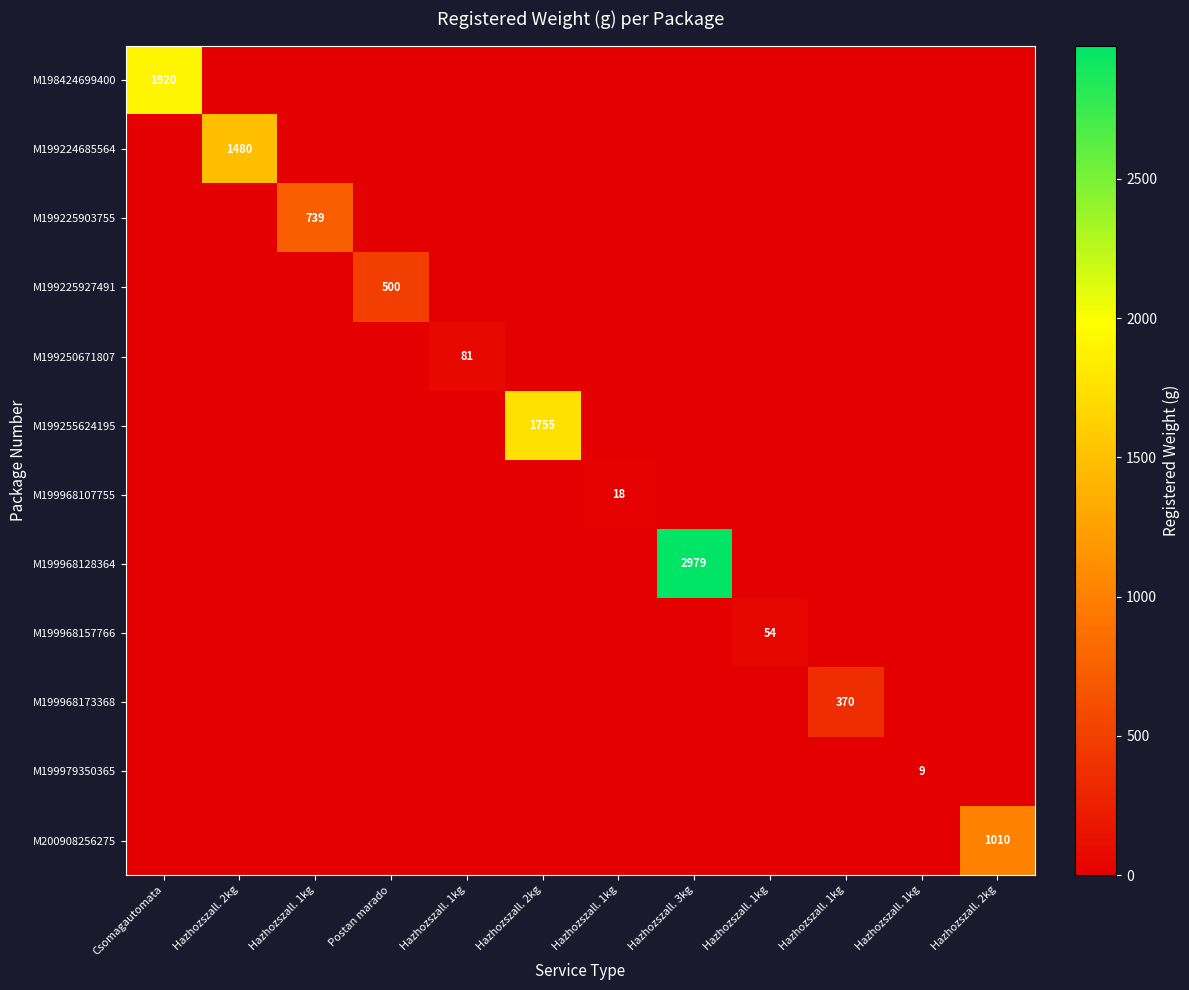

What is the total value across all series at Postan marado?

500